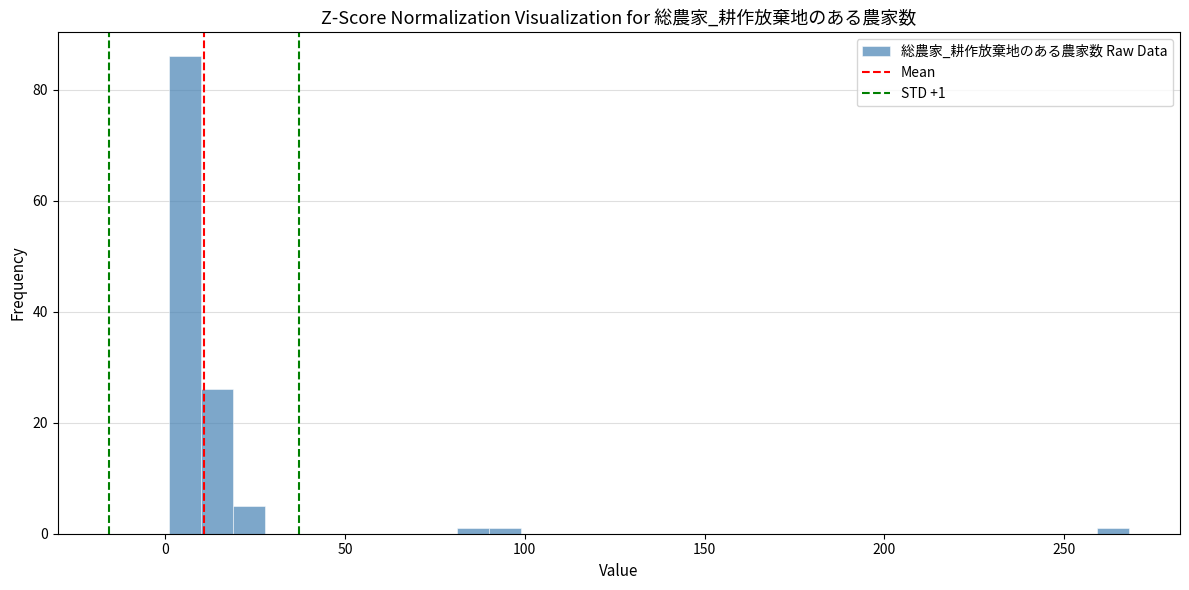

Read against the x-axis, roughly where is the centre of the tallest bar?

5